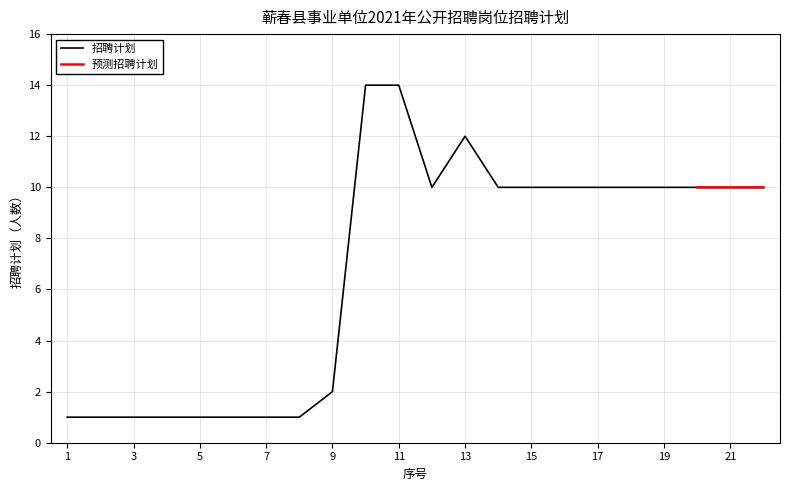

What is the ratio of the value at 4 to the value at 10?

0.1